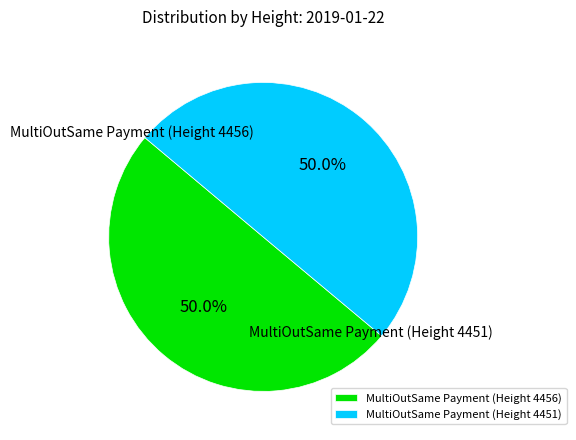

What is the total percentage of MultiOutSame Payment (Height 4451) and MultiOutSame Payment (Height 4456)?

100.0%